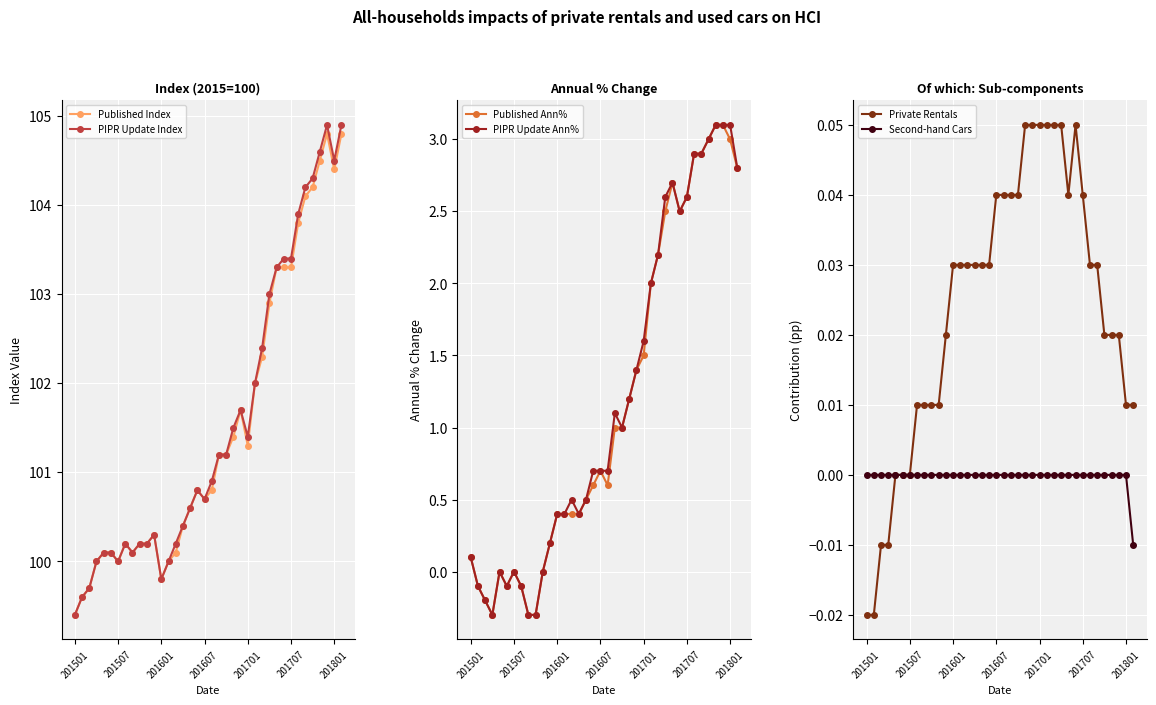

True or false: PIPR Update Ann% and Published Index intersect in this chart.

False